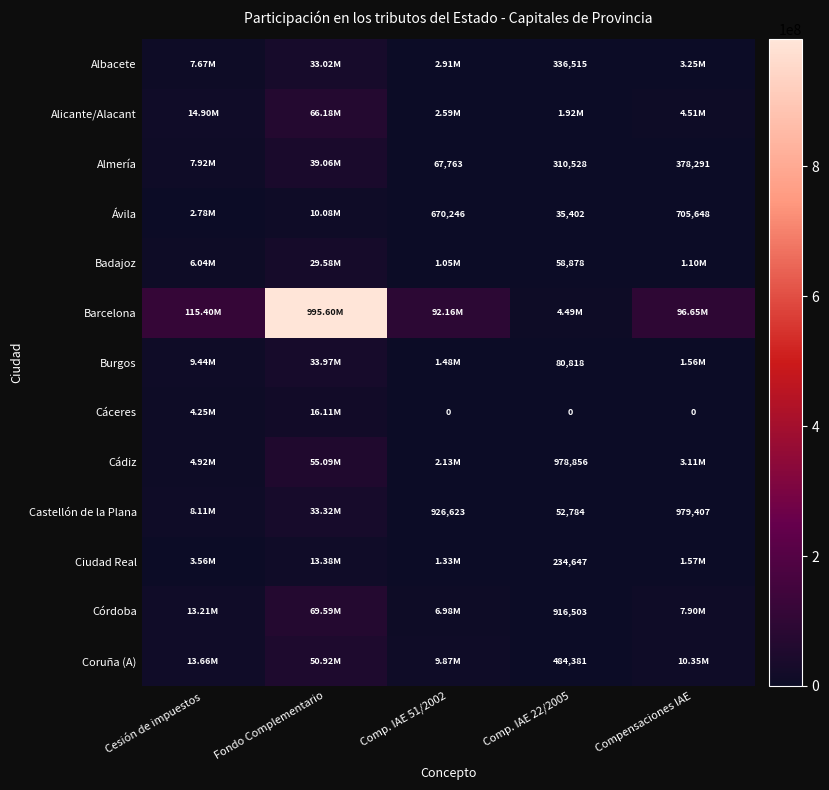

What is the minimum value for Barcelona?

4491039.2